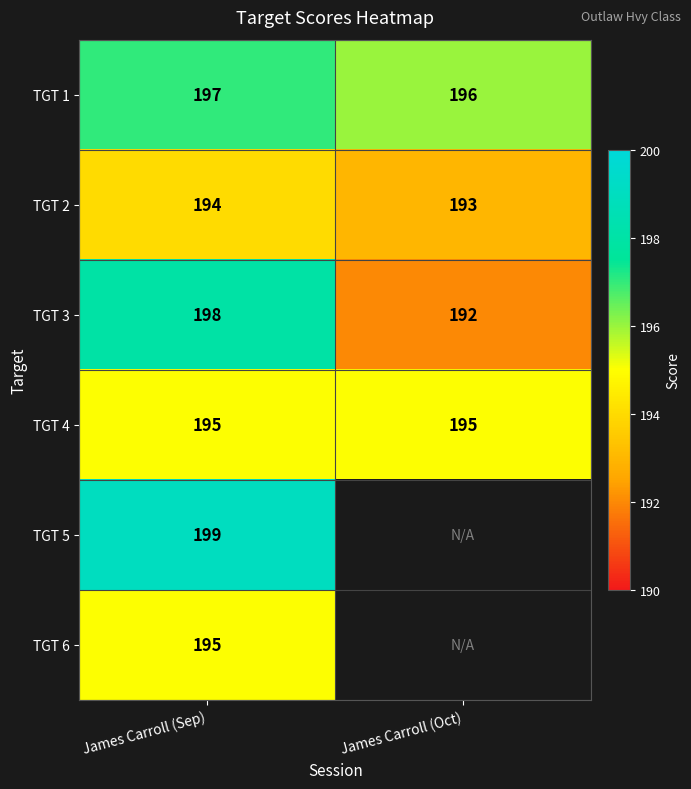

What is the spread (max minus min) of values at James Carroll (Sep)?

5